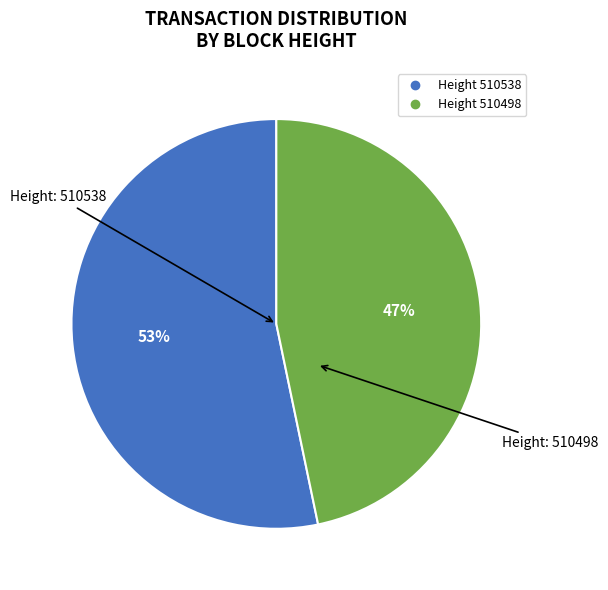

Count the number of slices in the pie.

2